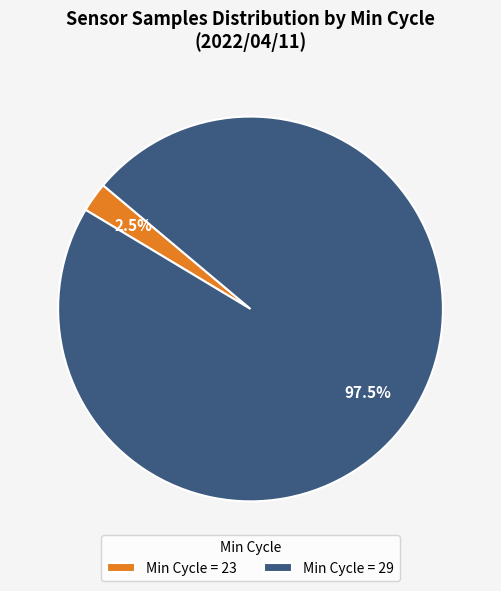

Which slice is the largest?

Min Cycle = 29